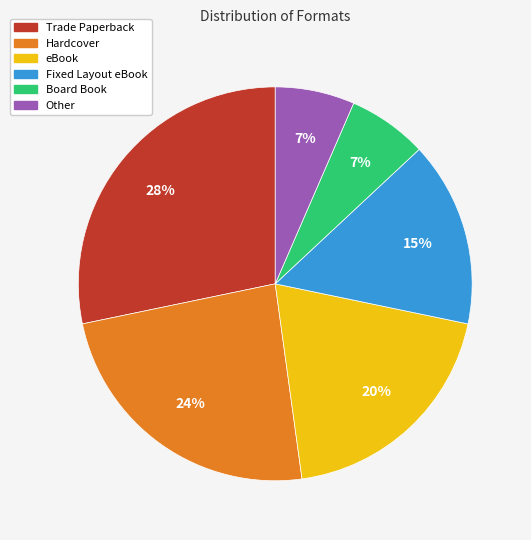

Is it true that Other is 7% of the pie?

True